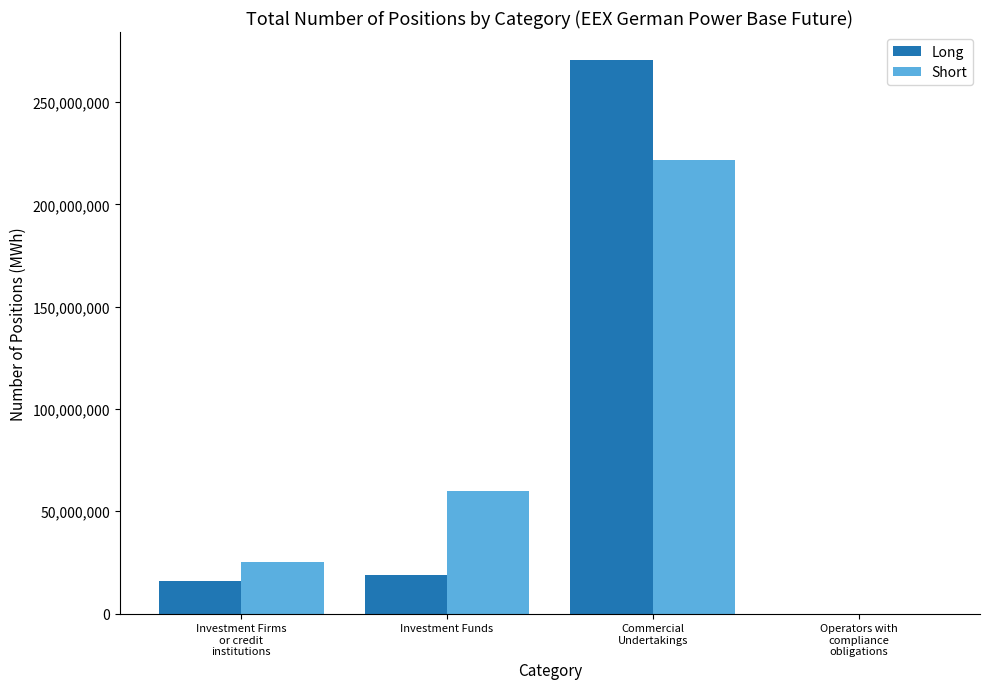

The Long series shows 0.0 at Operators with
compliance
obligations. True or false?

True